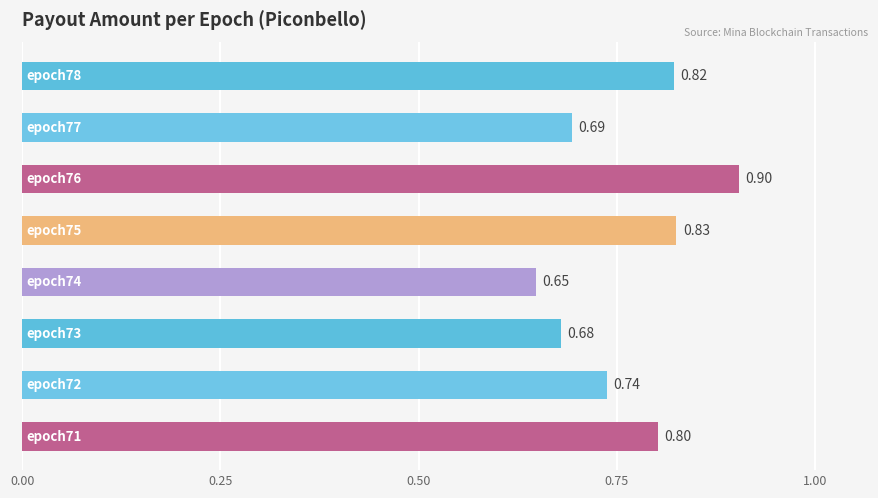

What is the average value?

0.8